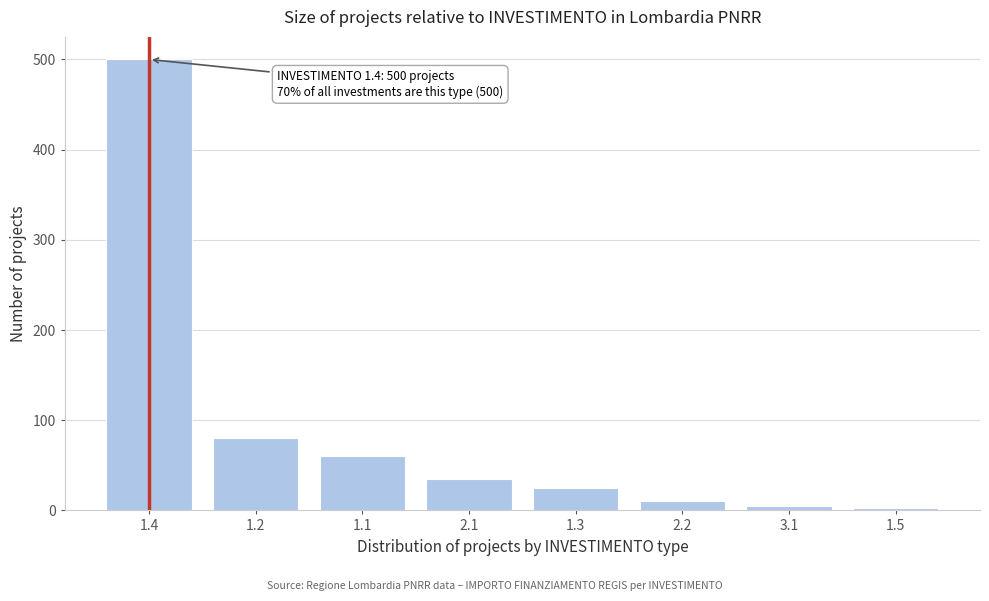

What is the ratio of the value at 1.4 to the value at 2.1?

14.3